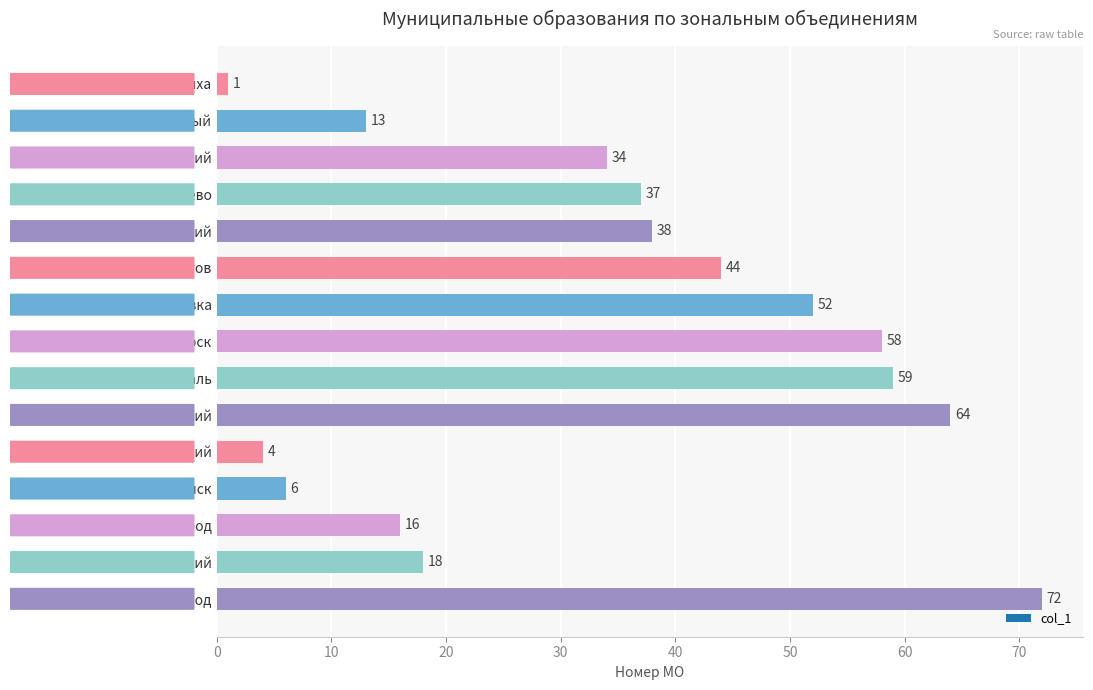

How many series are shown in this chart?

1